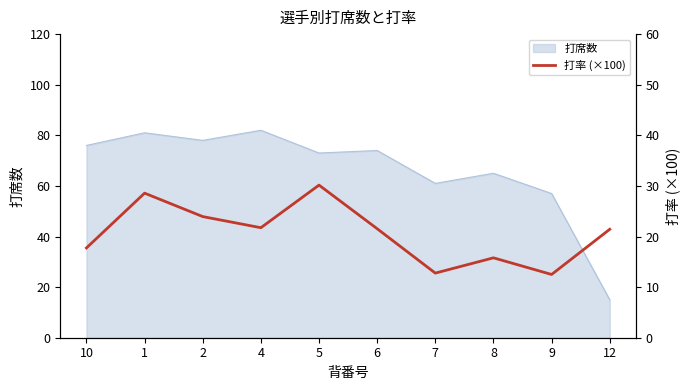

What is the lowest value of the 打席数 series?

15